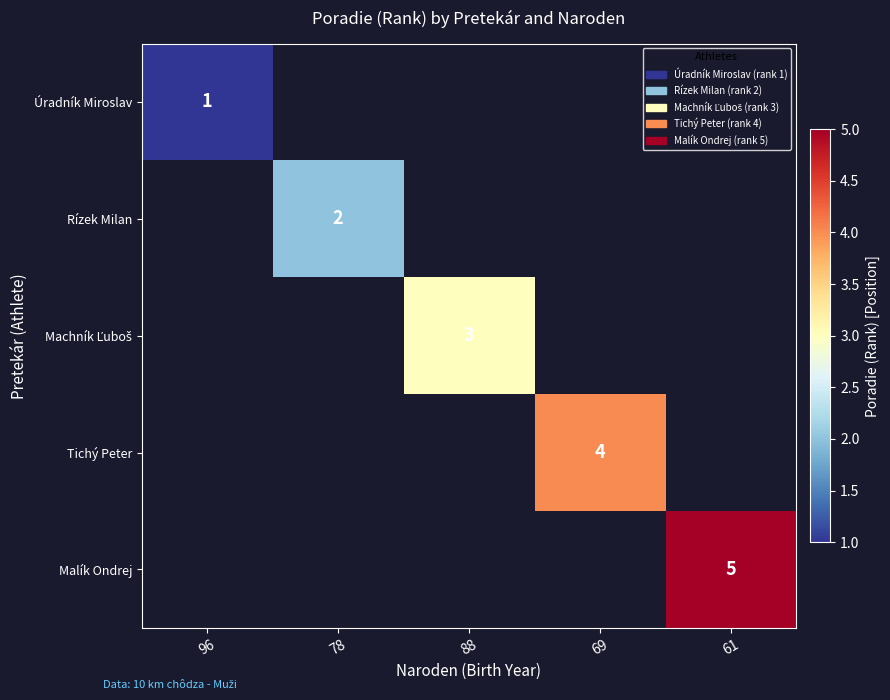

What is the maximum value shown in the chart?

5.0